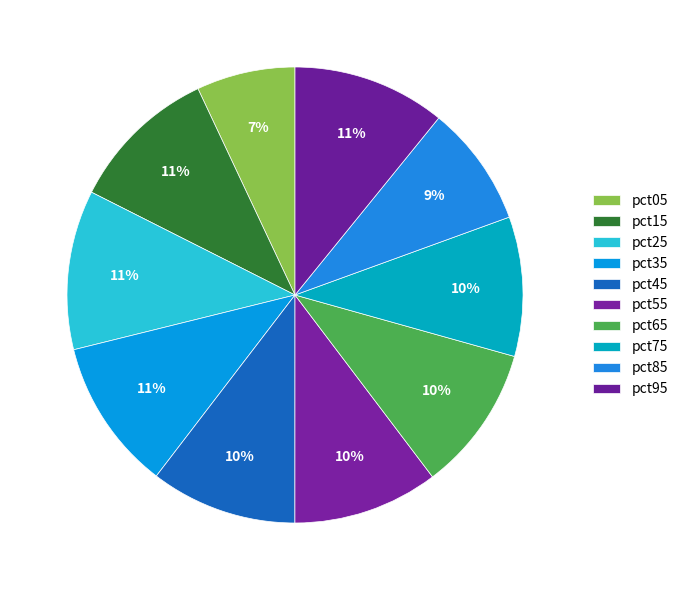

Does pct35 represent more than half of the total?

No